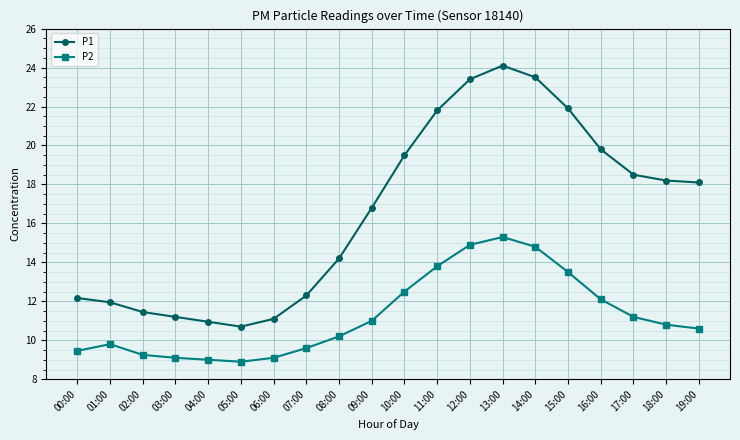

What is the lowest value of the P1 series?

10.7